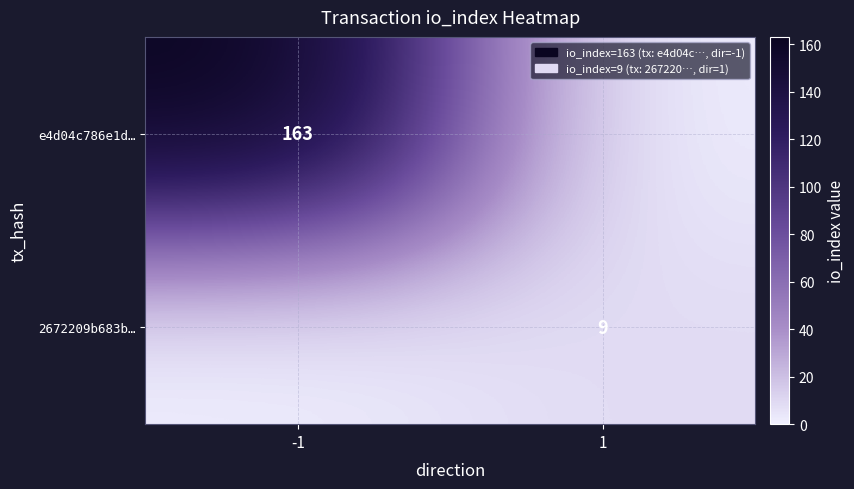

At which category does the chart reach its minimum across all series?

1